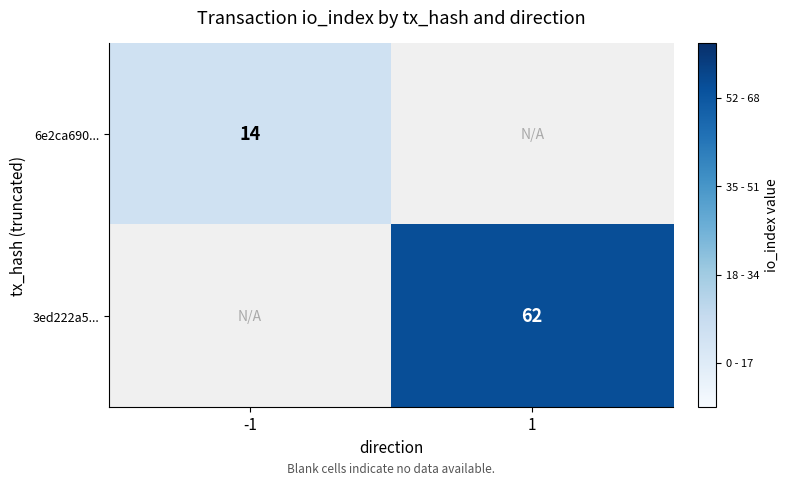

The 6e2ca690... series shows 24 at -1. True or false?

False